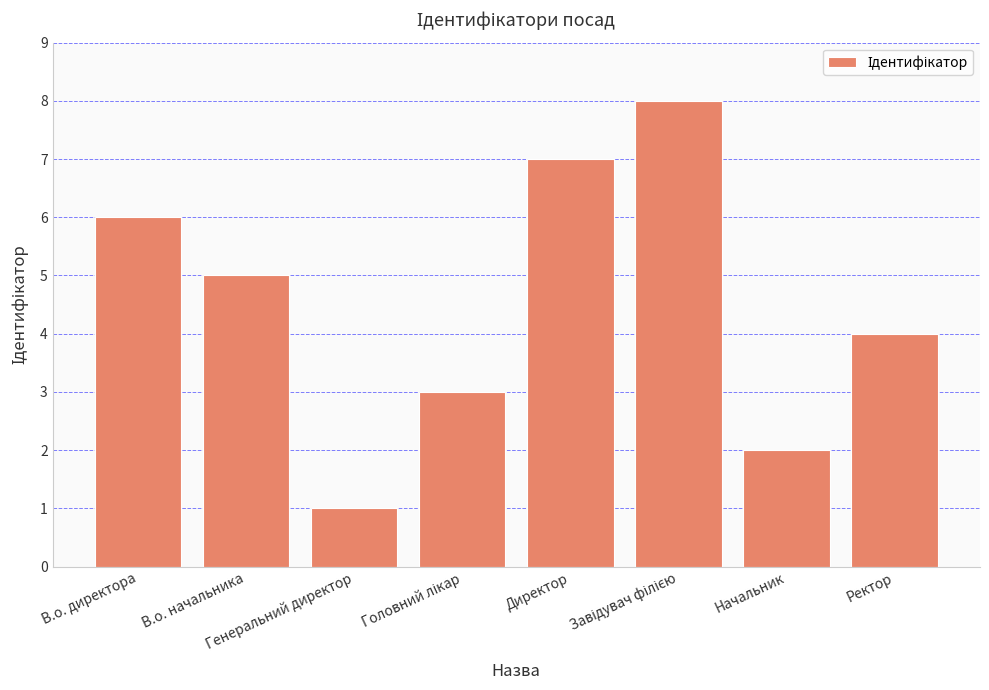

What is the minimum value shown in the chart?

1